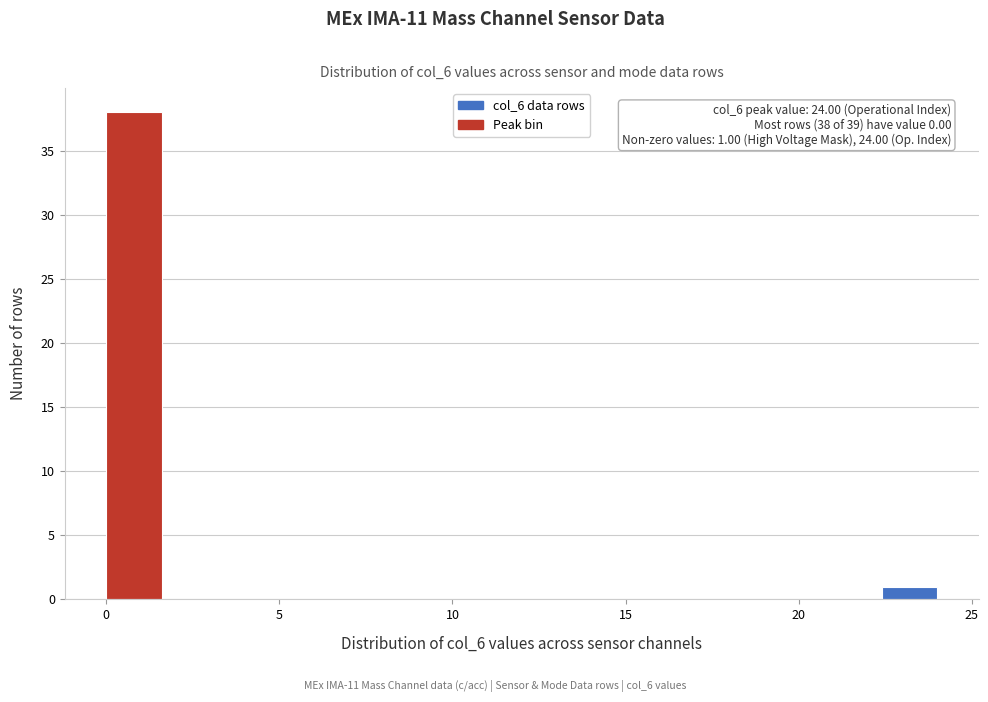

Around what value on the x-axis is the tallest bar? Give the approximate position of its centre, as read against the axis.

1.0